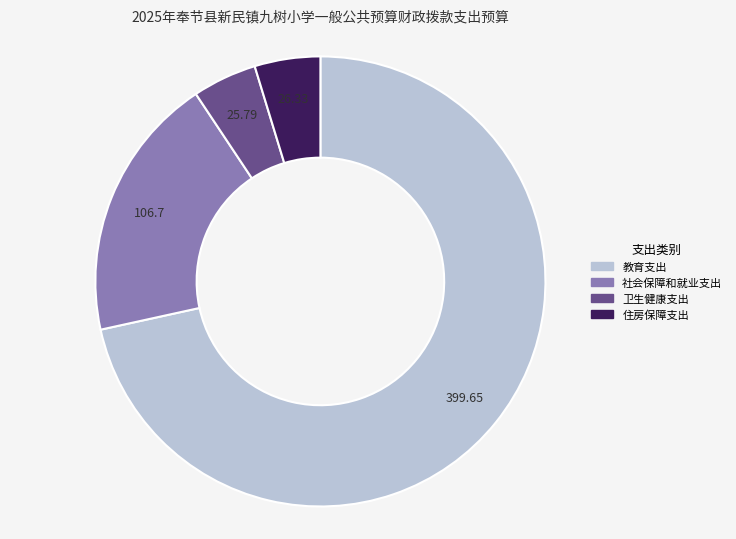

Is the sum of 教育支出 and 住房保障支出 greater than half?

Yes